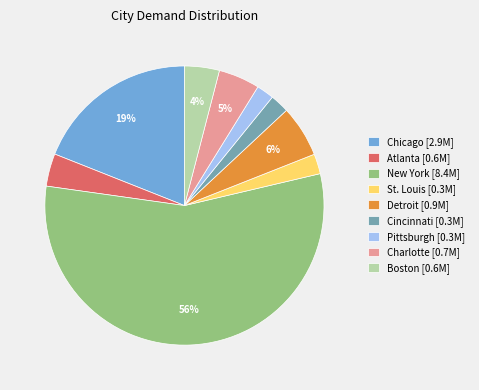

Between Charlotte [0.7M] and Detroit [0.9M], which is larger?

Detroit [0.9M]